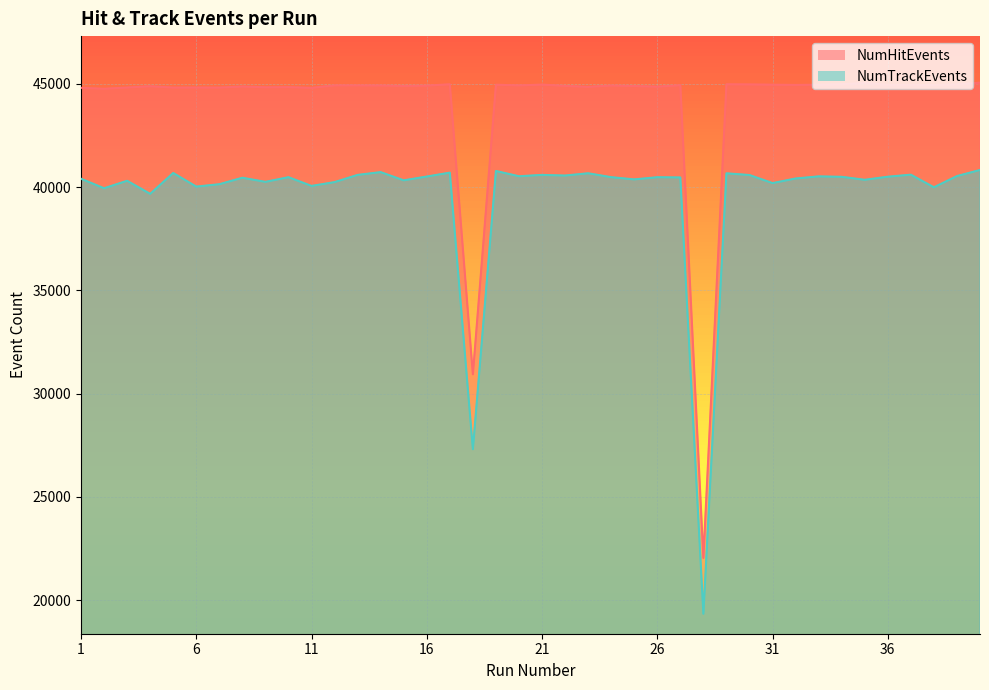

Rank the categories by NumTrackEvents value from highest to lowest.

40, 19, 14, 17, 5, 23, 29, 37, 13, 21, 30, 22, 39, 20, 33, 16, 36, 34, 24, 10, 26, 27, 8, 32, 1, 25, 35, 15, 3, 9, 12, 31, 7, 11, 6, 38, 2, 4, 18, 28